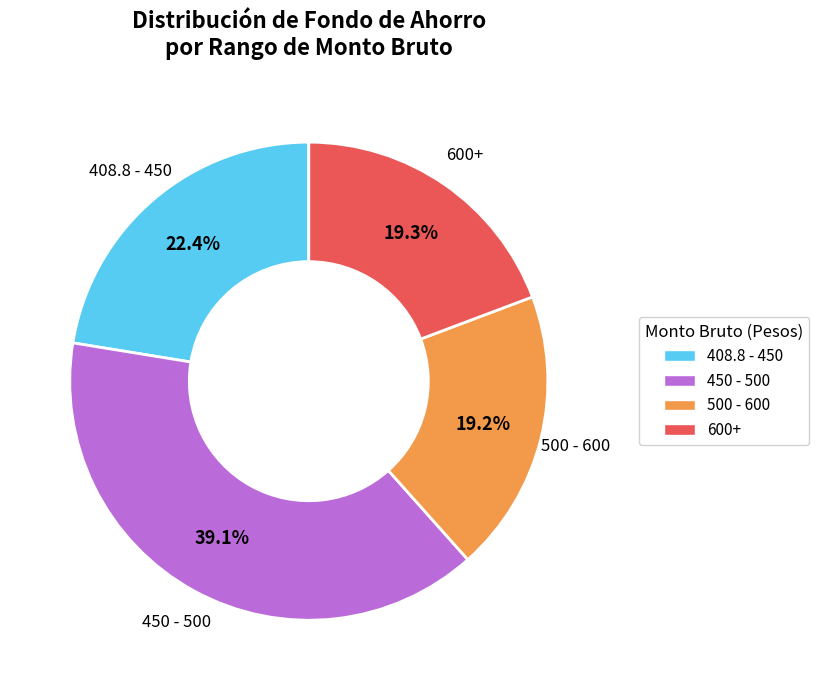

What is the ratio of the value at 600+ to the value at 408.8 - 450?

0.9